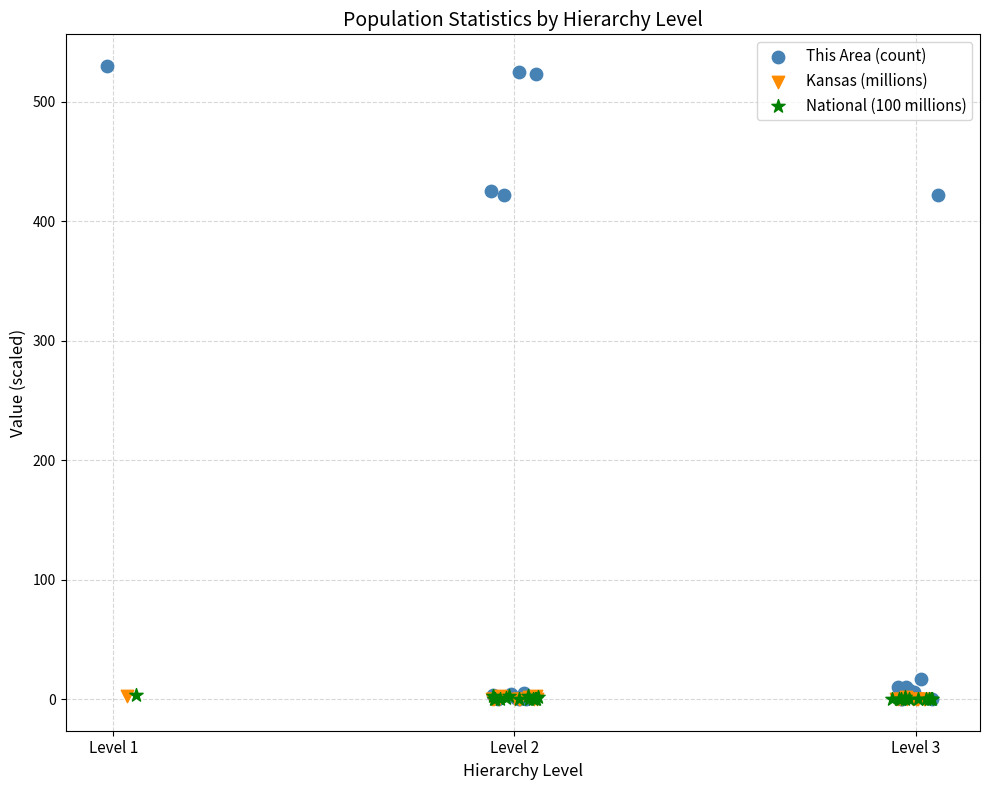

What are all the series names shown in the legend?

This Area (count), Kansas (millions), National (100 millions)